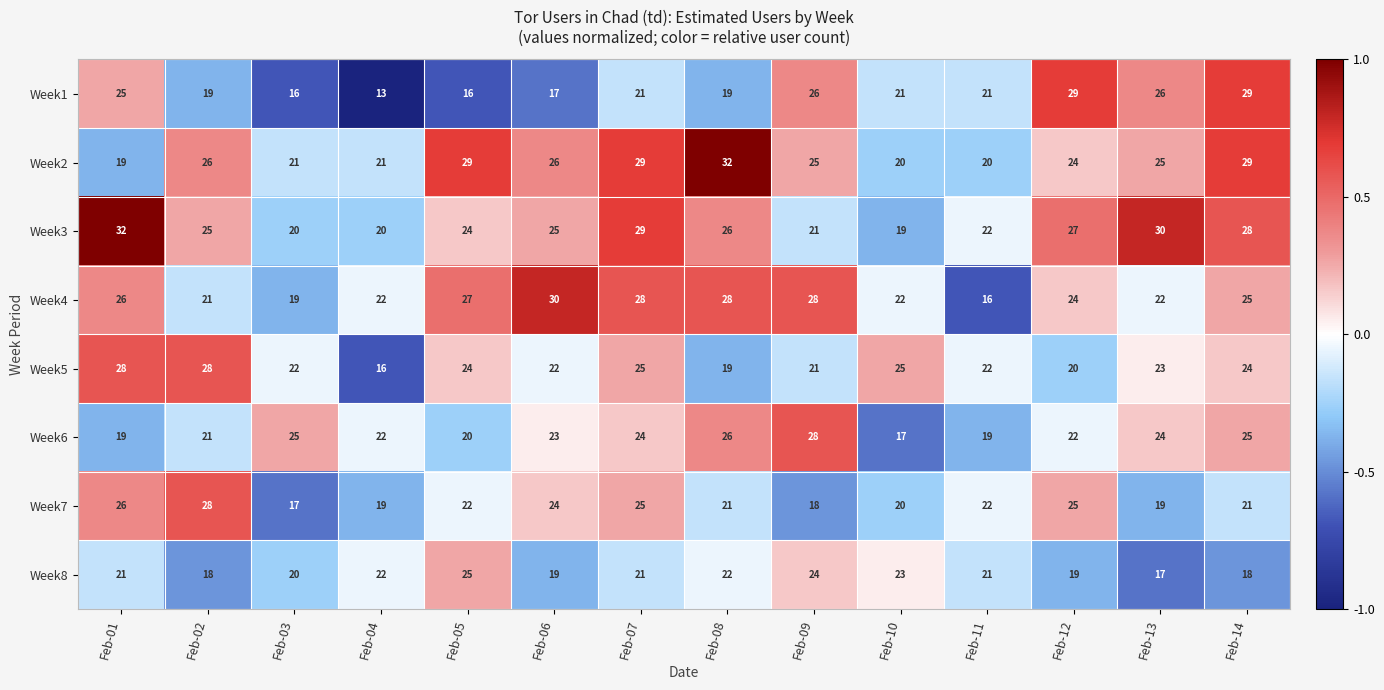

At how many categories does at least one series exceed 23?

12